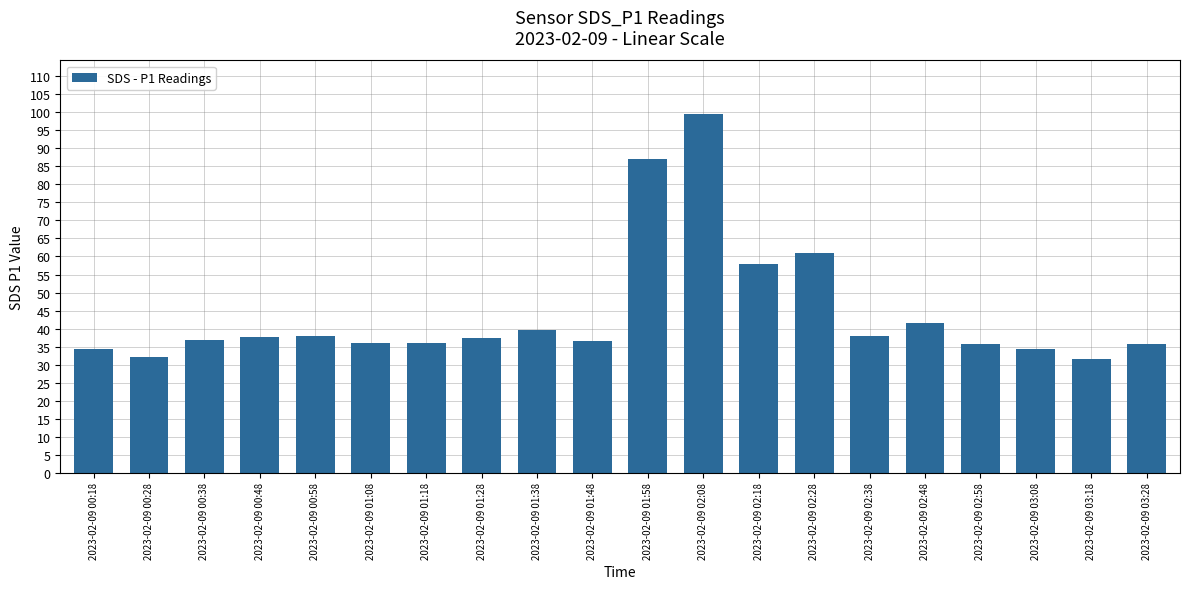

What is the label of the 9th bar from the right?

2023-02-09 02:08